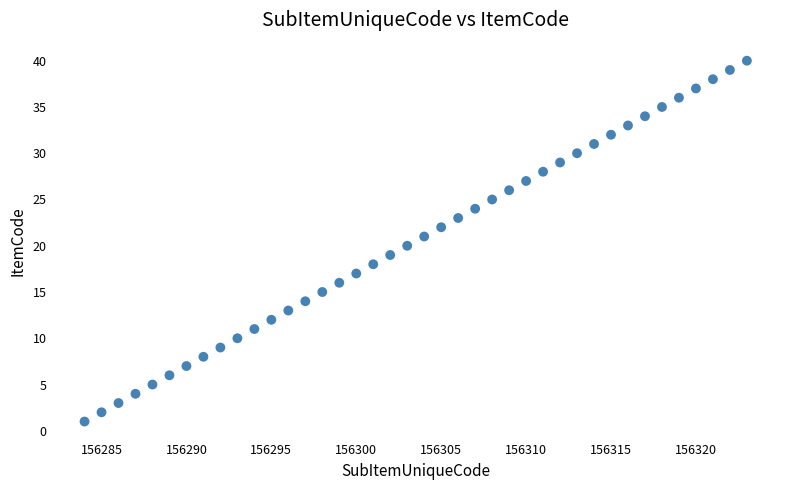

What is the range of Y values (max minus min)?

39